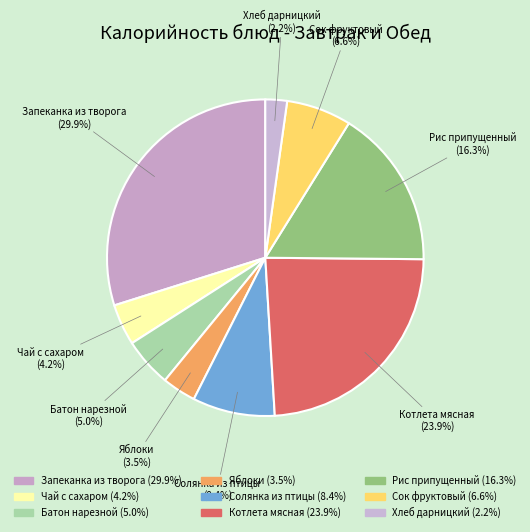

To the nearest percent, what portion does Сок фруктовый represent?

7%